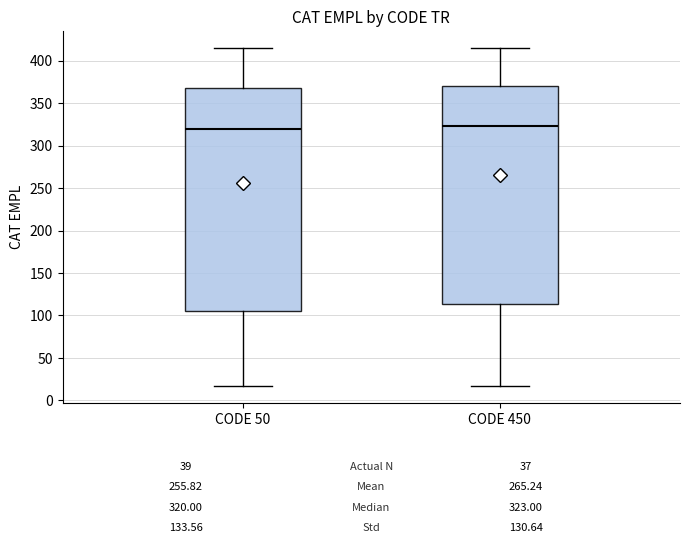

Comparing the boxes themselves (not the whiskers), which one is the tallest?

CODE 50